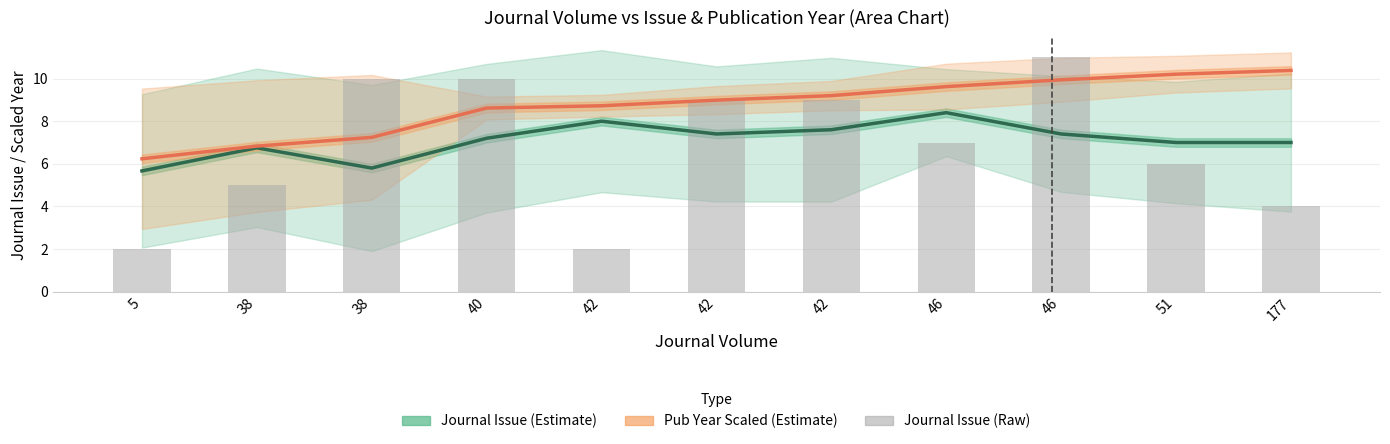

What is the average value of the Journal Issue (Raw) series?

6.8